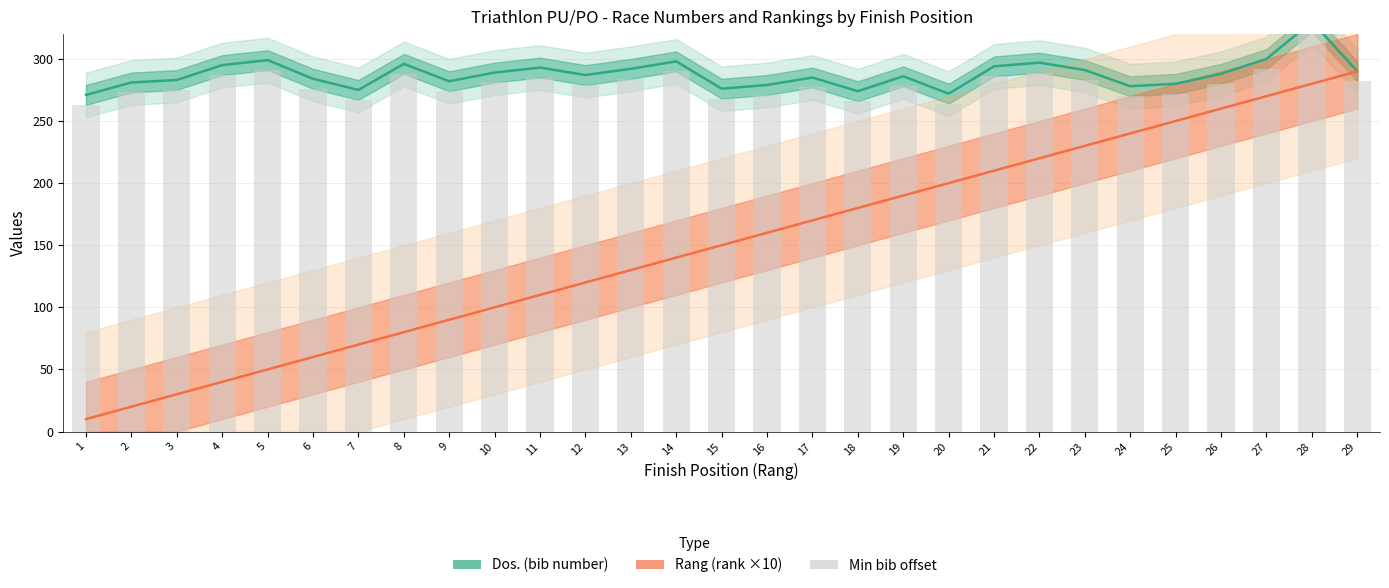

Where does the Dos. series first go above 287?

4